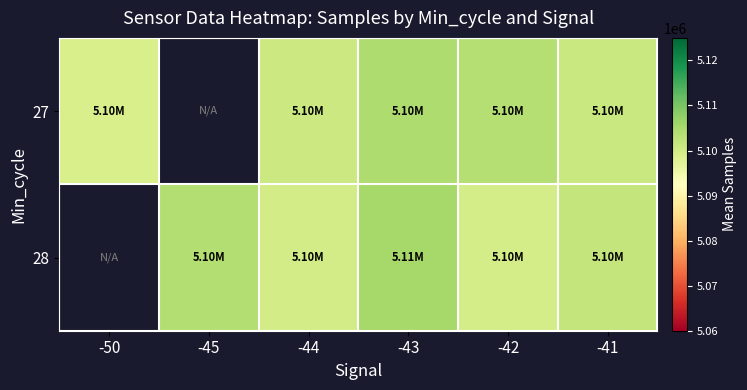

Read the 27 value at -42.

5103585.8